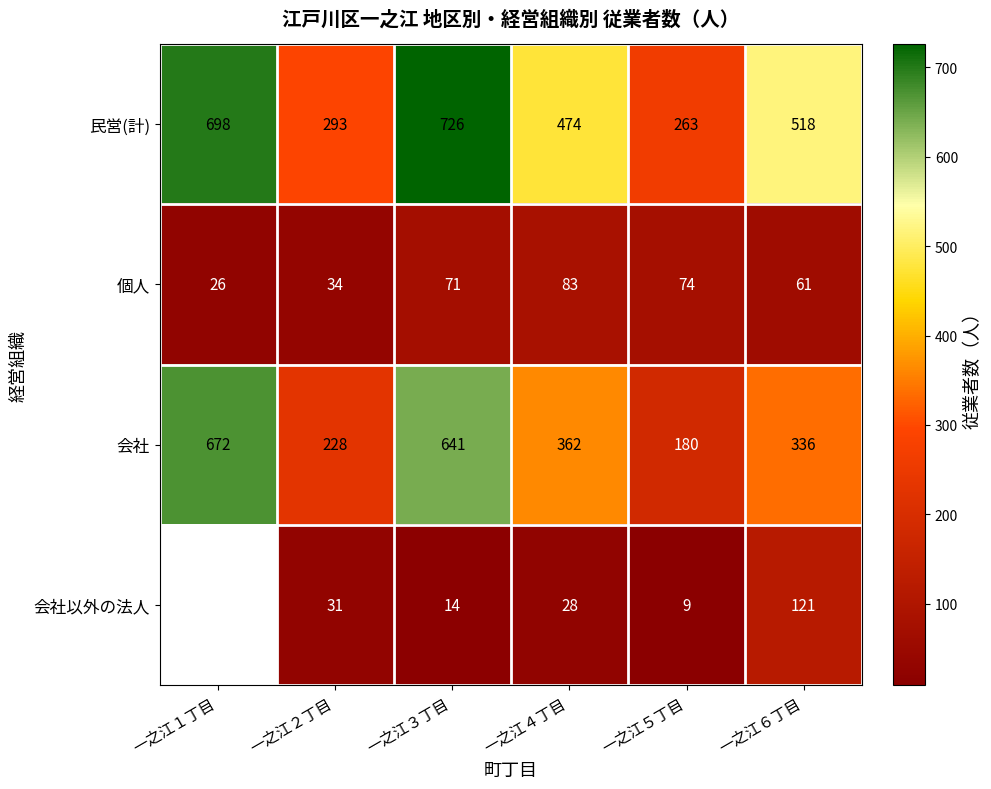

Which has a higher value, 一之江３丁目 or 一之江５丁目?

一之江３丁目